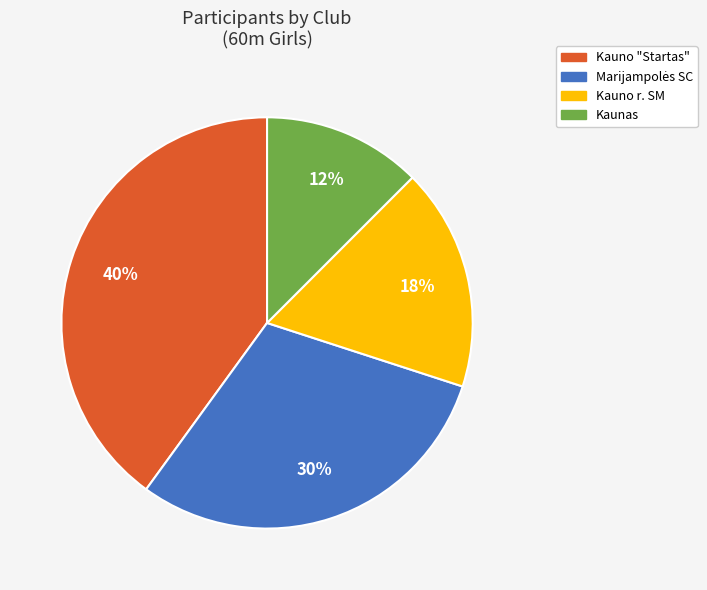

Count the number of slices in the pie.

4